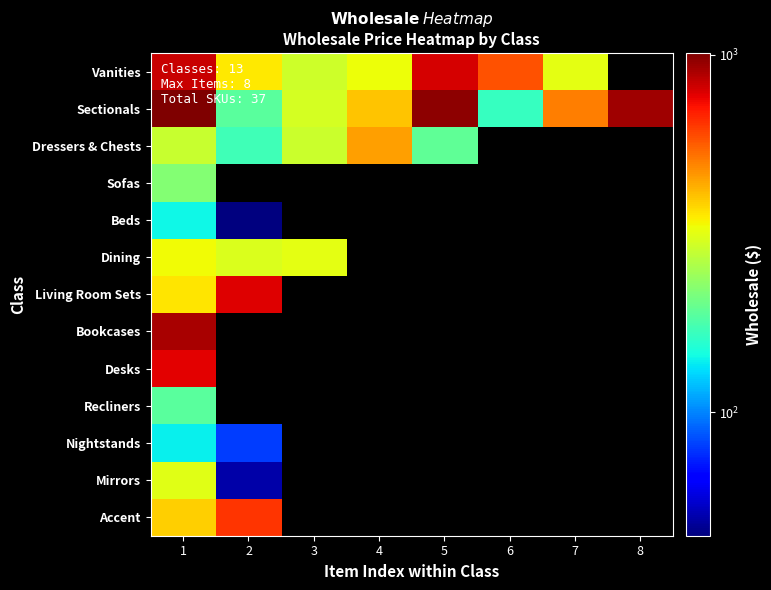

What is the maximum value shown in the chart?

1011.8